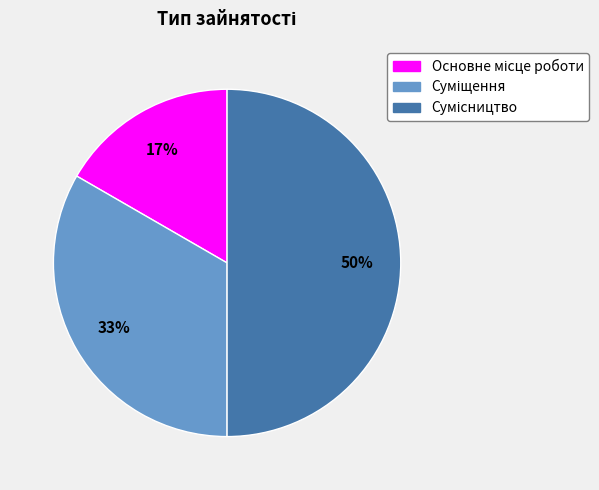

To the nearest percent, what is the average slice percentage?

33%